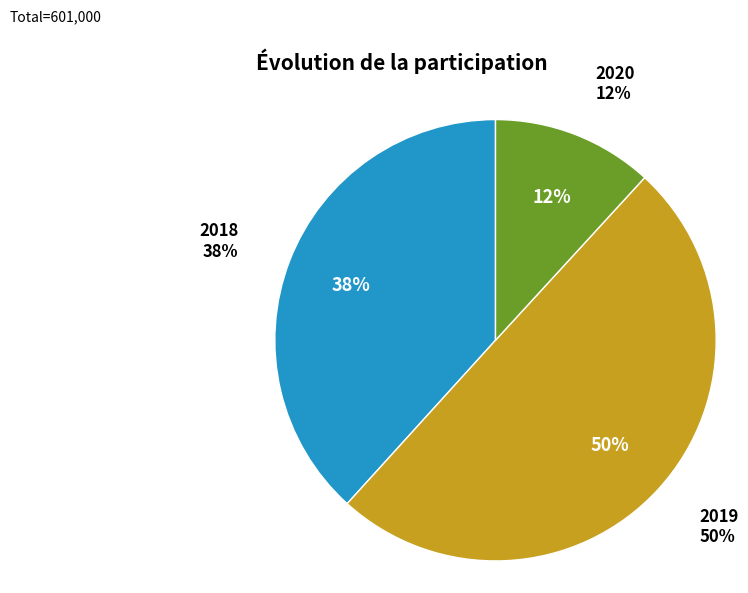

Between 2018 and 2019, which is larger?

2019